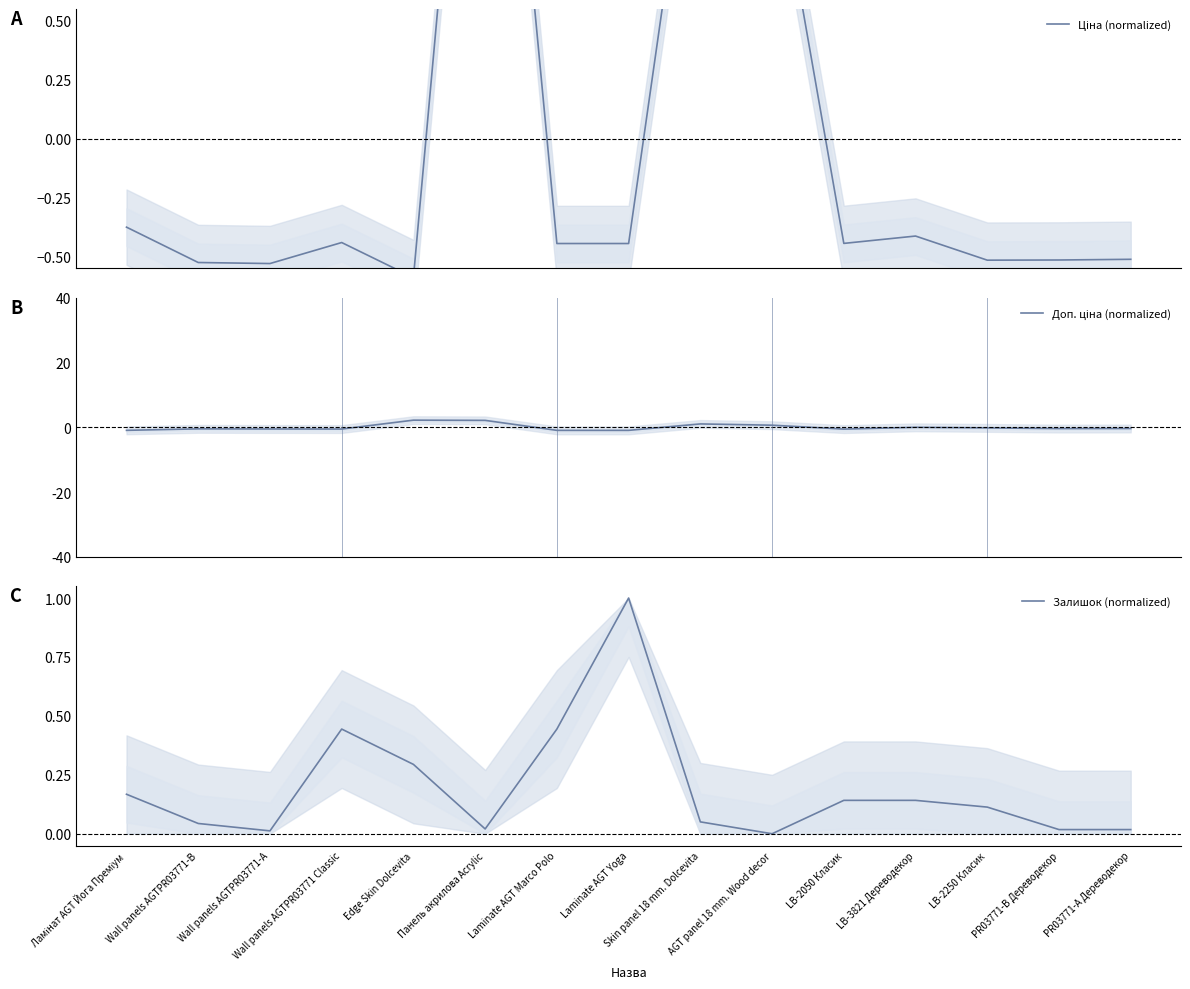

What is the value of the Ціна (normalized) point at the 3rd from the left?

-0.5